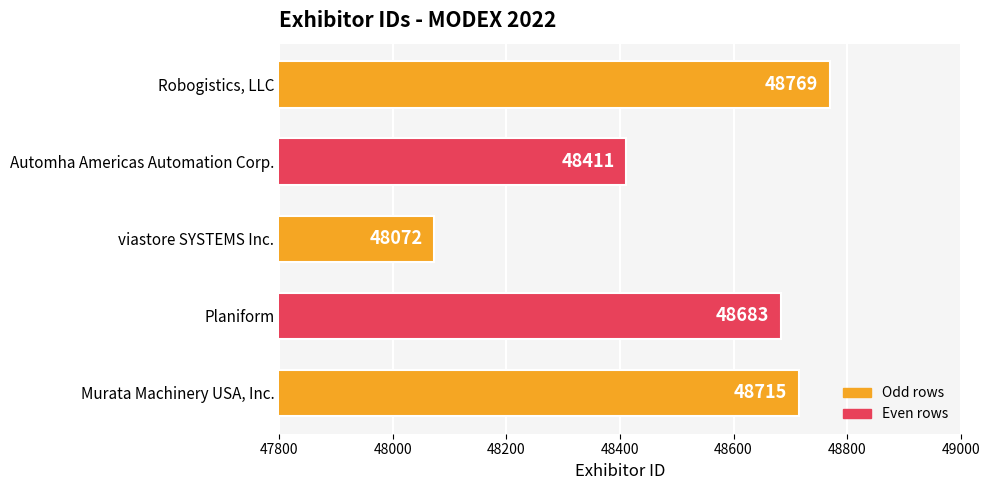

What is the change in value from Planiform to viastore SYSTEMS Inc.?

-611